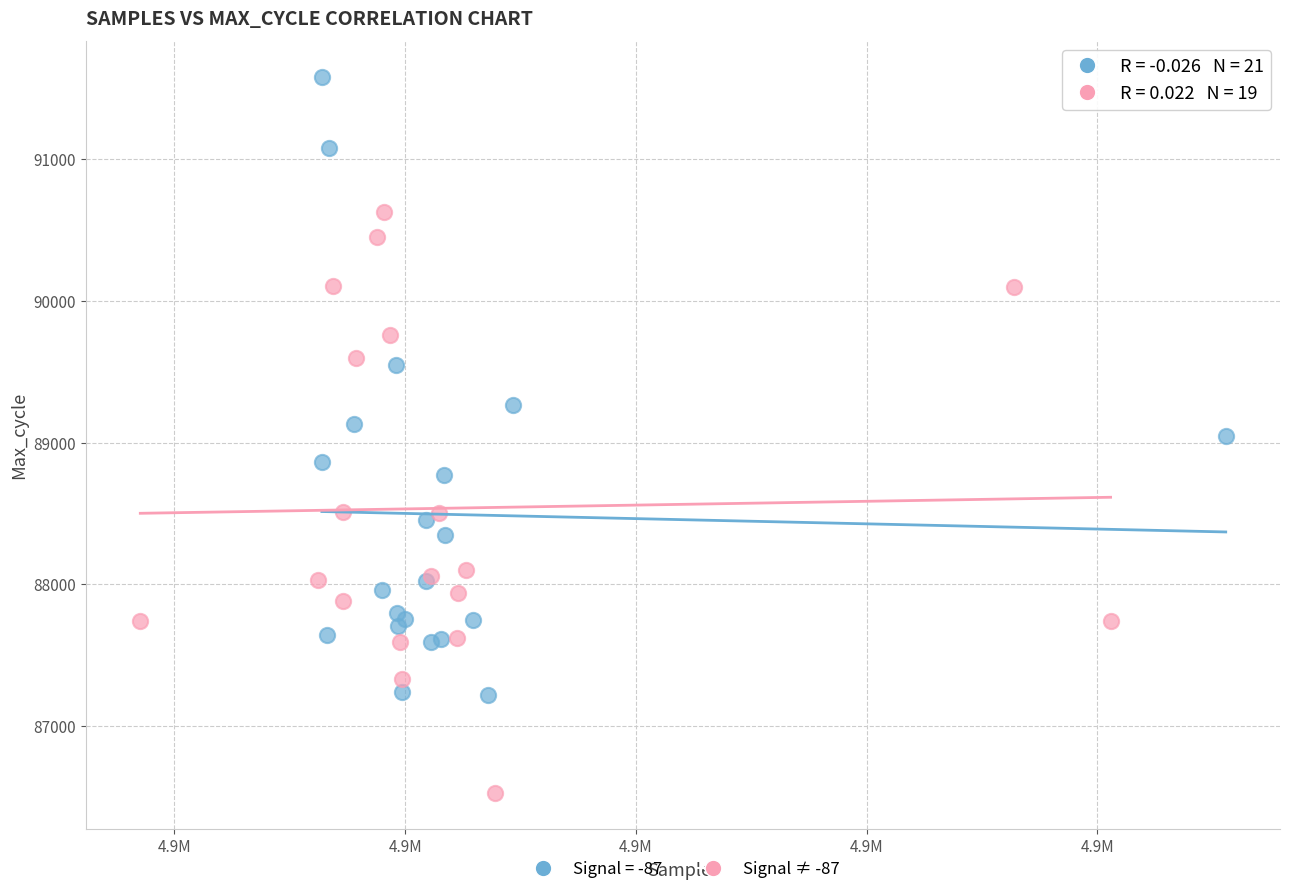

Which series contains the lowest Y value?

Signal ≠ -87